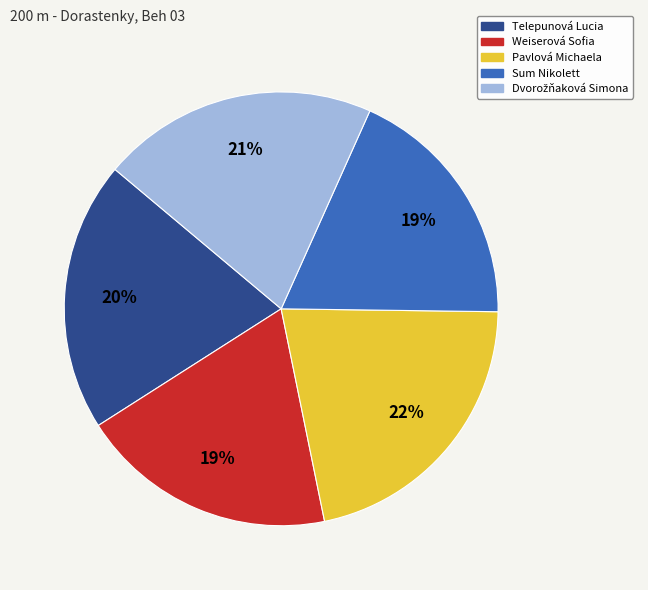

The Weiserová Sofia slice represents 19% of the pie. True or false?

True